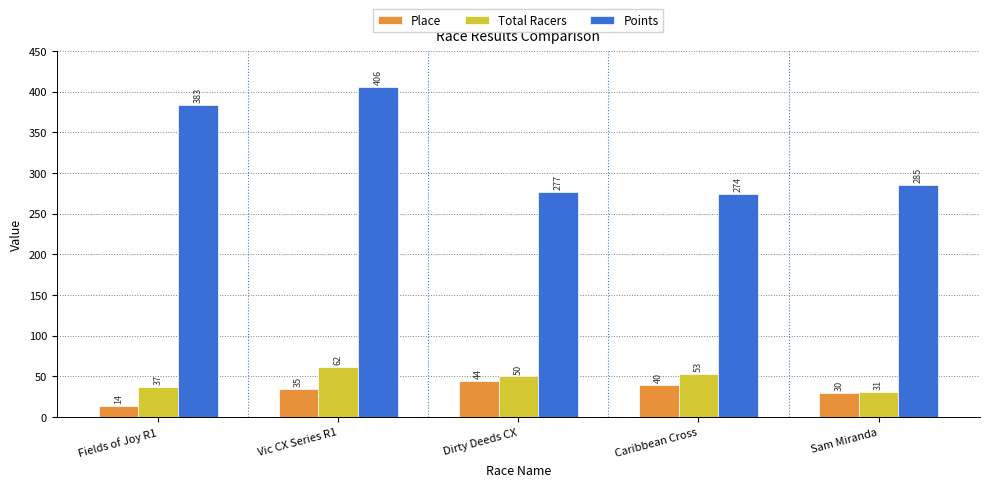

What is the label of the 3rd bar from the right?

Dirty Deeds CX